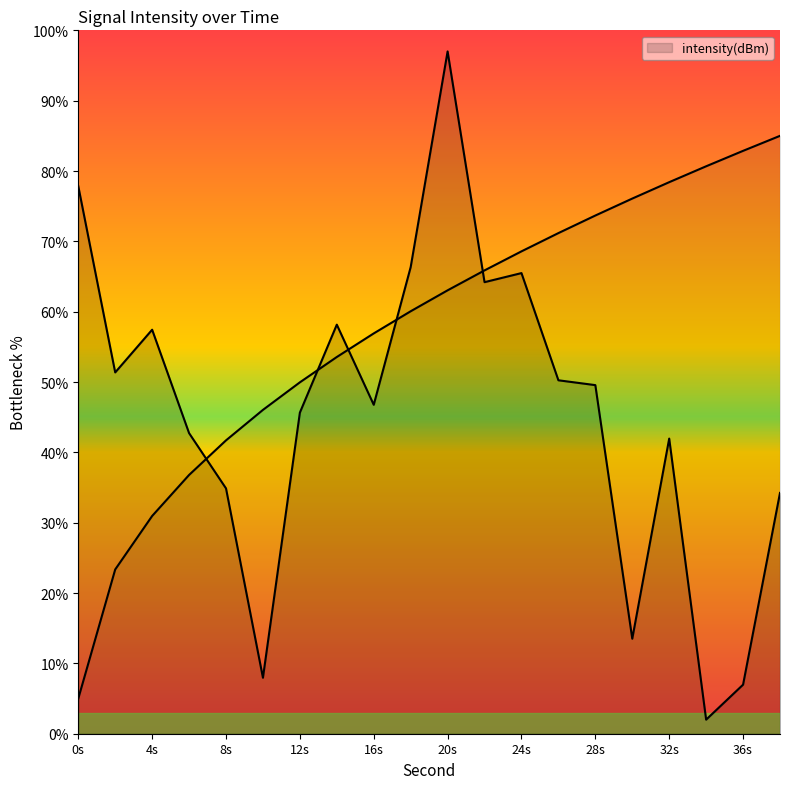

At which category does the data reach its first local peak?

4s